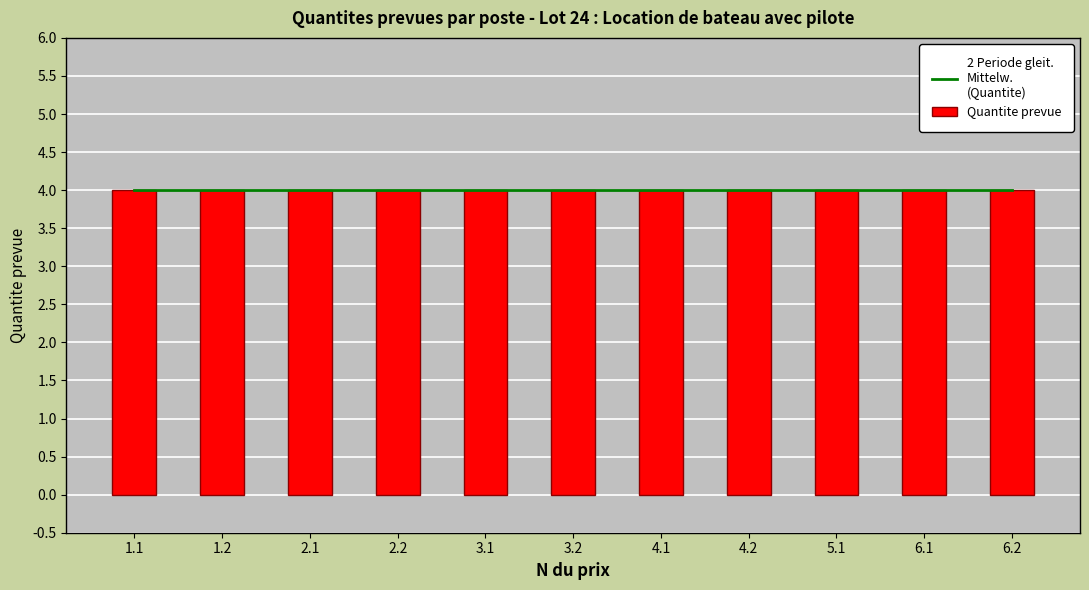

Between 1.2 and 6.2, which is larger?

1.2